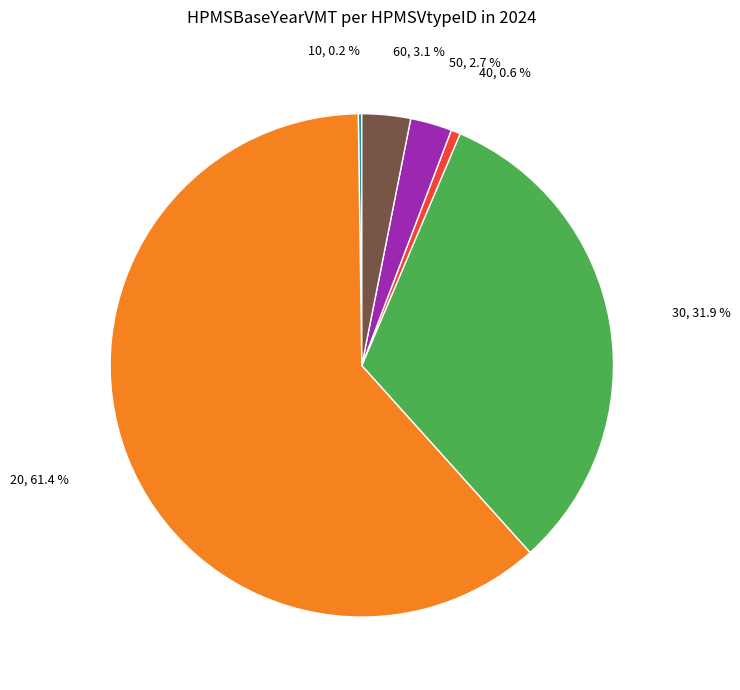

Which has a higher value, 60 or 20?

20